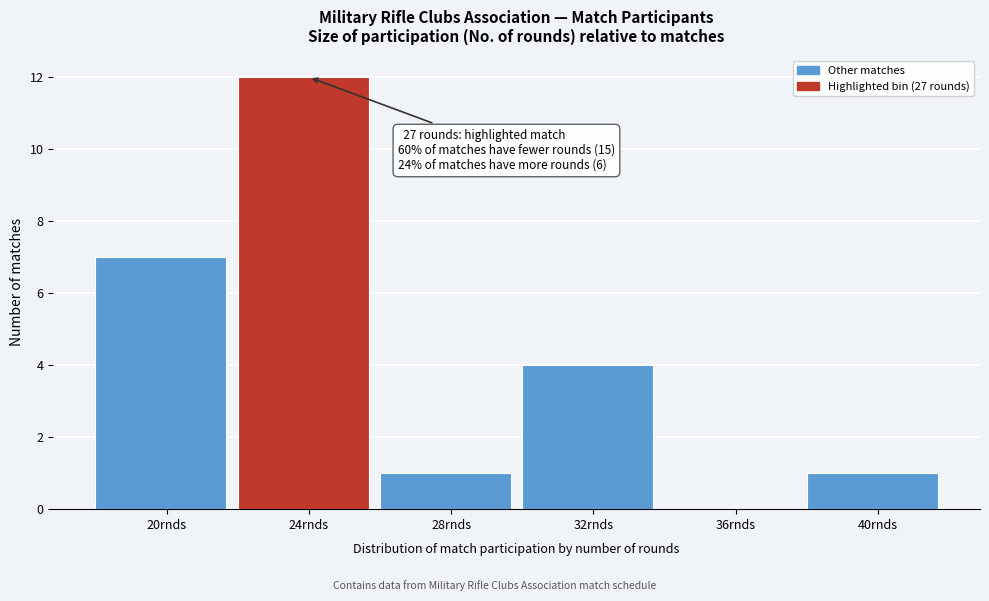

Reading left to right, extract all data points from this chart.

20rnds=7	24rnds=12	28rnds=1	32rnds=4	36rnds=0	40rnds=1